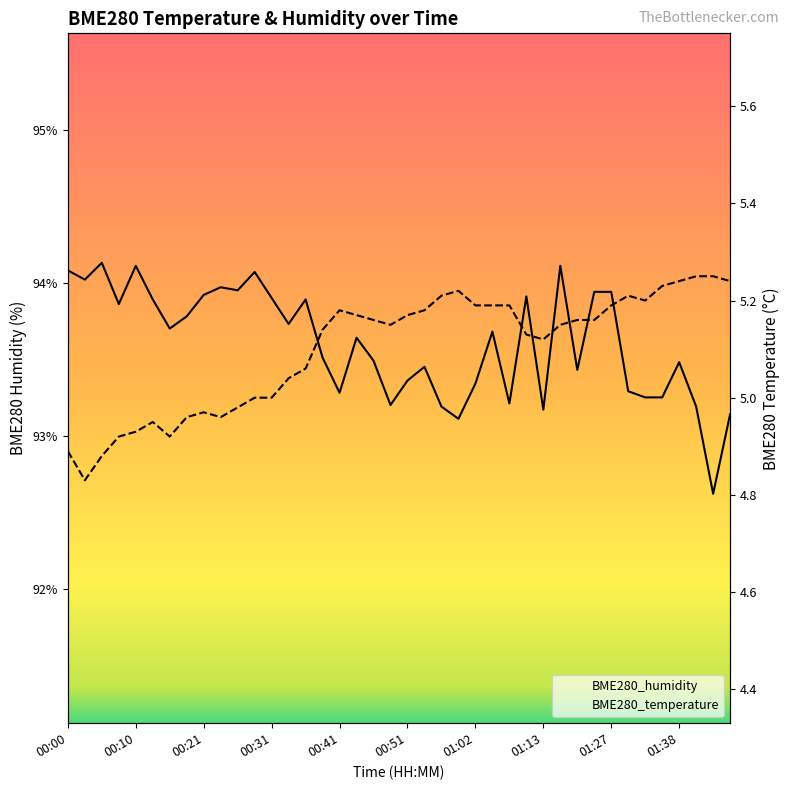

What value does the BME280_temperature series have at 01:13?

5.1